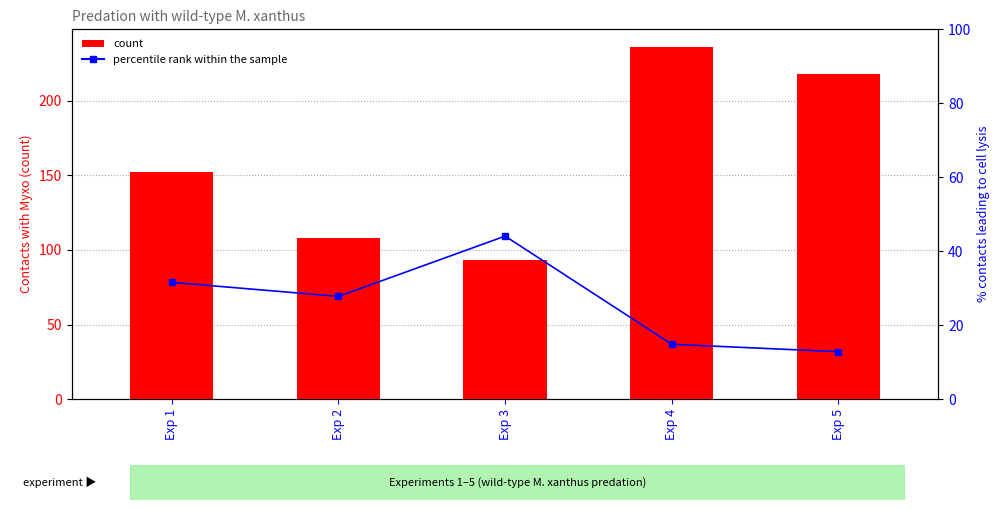

What is the total value across all series at Exp 3?

137.1